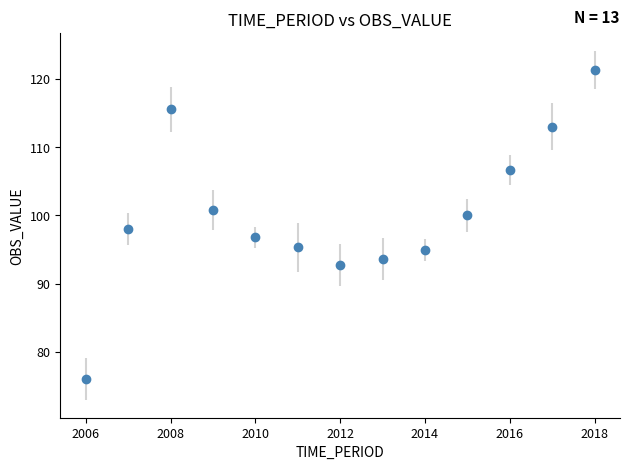

How many interior local peaks (higher than both neighbors) does the data have?

1